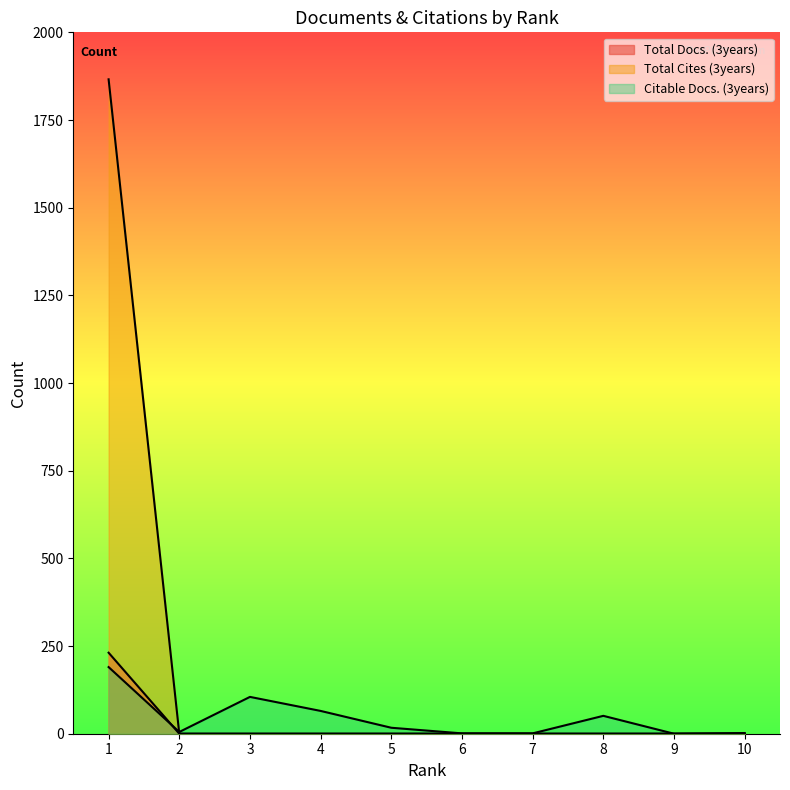

What is the total value across all series at 3?

105